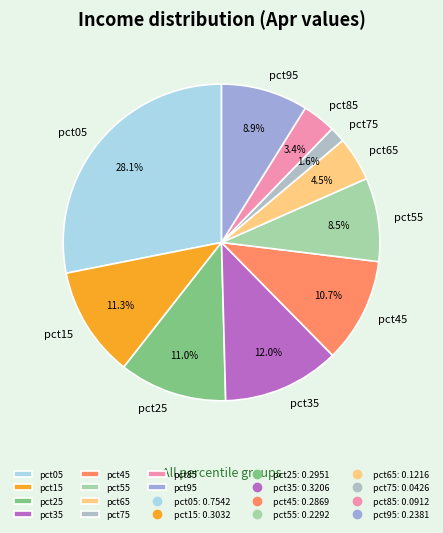

What is the smallest slice in the pie chart?

pct75